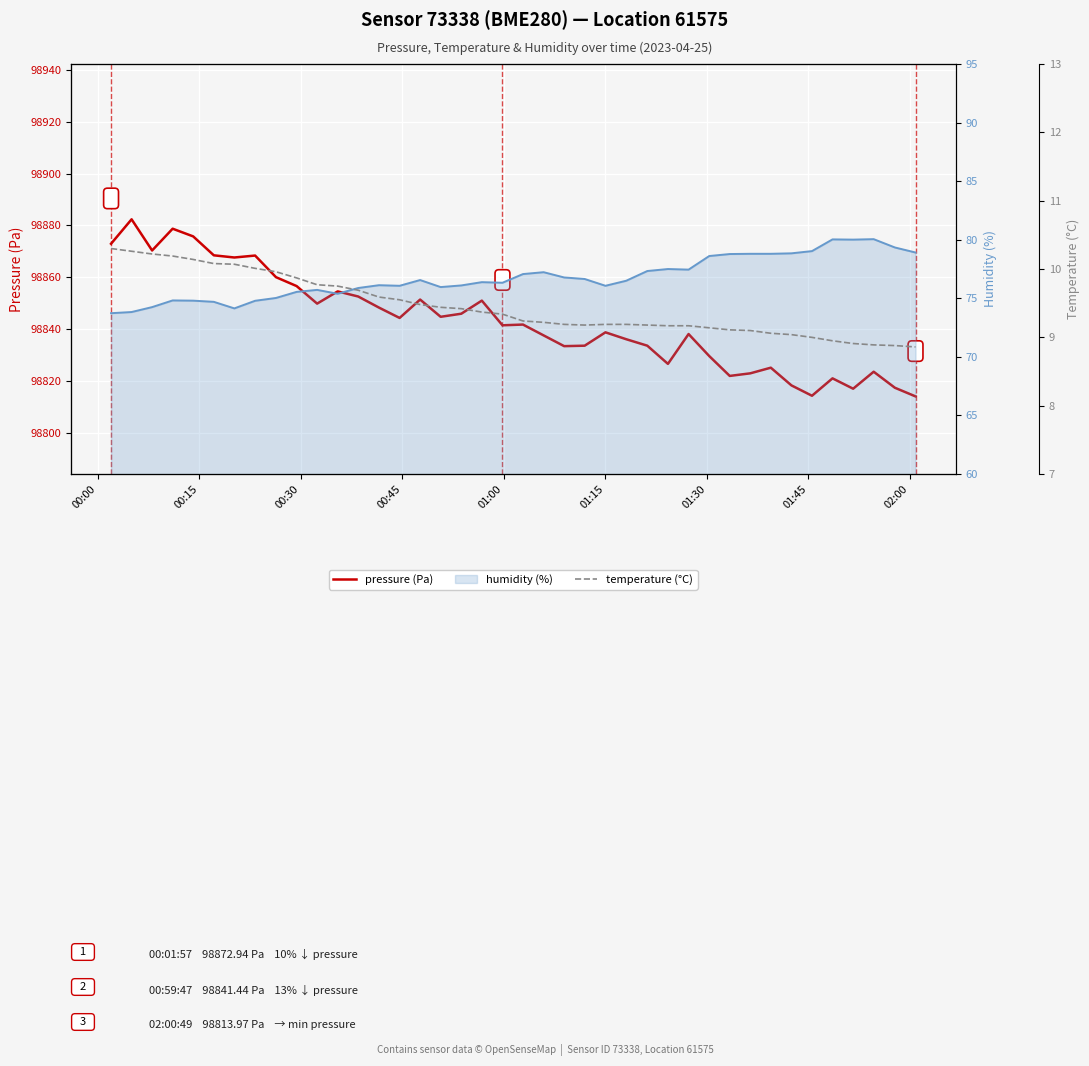

Which series changed the most between 00:45 and 20?

pressure (Pa)